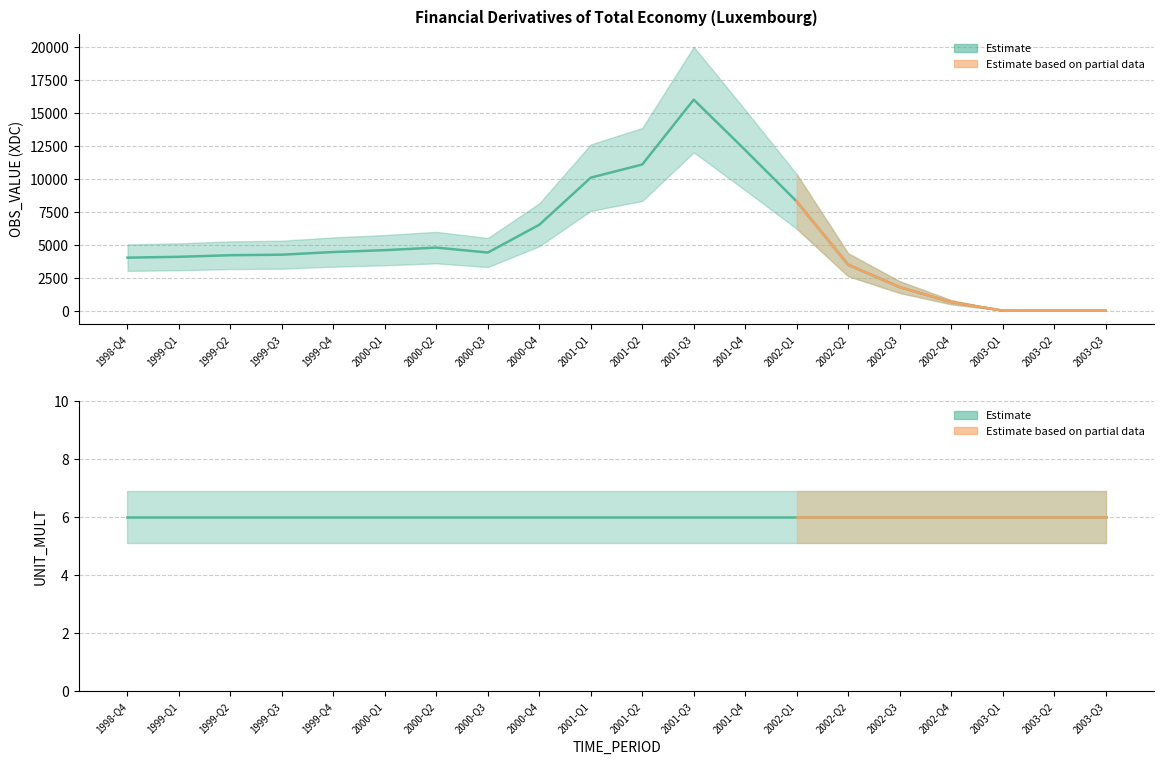

Reading left to right, what are all the values shown in this chart?

Financial derivatives (OBS_VALUE): 1998-Q4=4012.6	1999-Q1=4077.9	1999-Q2=4197.3	1999-Q3=4238.1	1999-Q4=4439.7	2000-Q1=4581.9	2000-Q2=4776.0	2000-Q3=4400.1	2000-Q4=6505.1	2001-Q1=10076.7	2001-Q2=11074.6	2001-Q3=15989.1	2001-Q4=12169.6	2002-Q1=8272.2	2002-Q2=3474.8	2002-Q3=1783.0	2002-Q4=641.2	2003-Q1=0.0	2003-Q2=0.0	2003-Q3=0.0
UNIT_MULT: 1998-Q4=6.0	1999-Q1=6.0	1999-Q2=6.0	1999-Q3=6.0	1999-Q4=6.0	2000-Q1=6.0	2000-Q2=6.0	2000-Q3=6.0	2000-Q4=6.0	2001-Q1=6.0	2001-Q2=6.0	2001-Q3=6.0	2001-Q4=6.0	2002-Q1=6.0	2002-Q2=6.0	2002-Q3=6.0	2002-Q4=6.0	2003-Q1=6.0	2003-Q2=6.0	2003-Q3=6.0